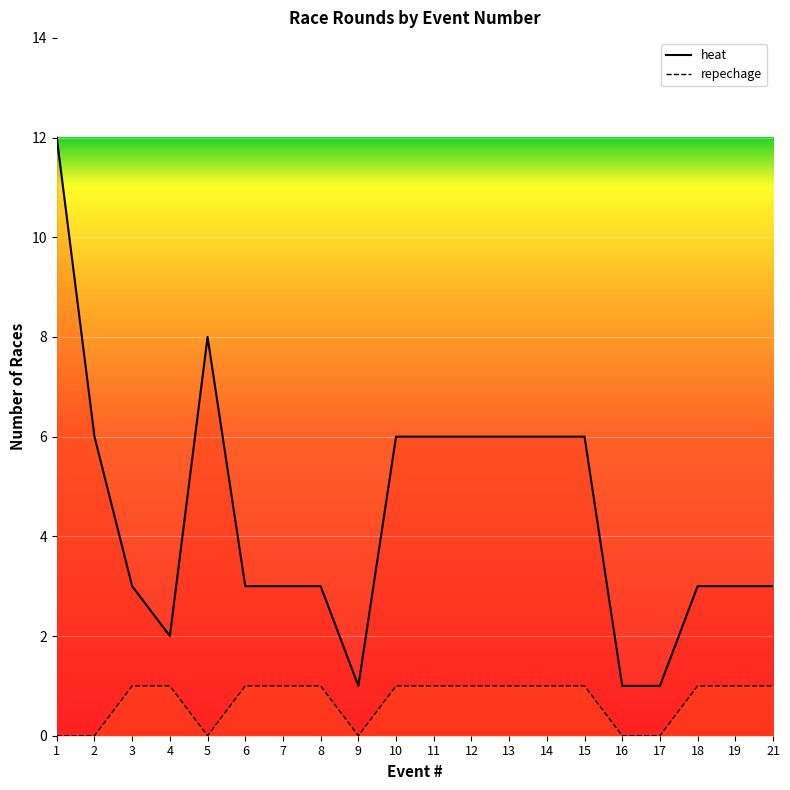

At which category is the sum across all series the highest?

1